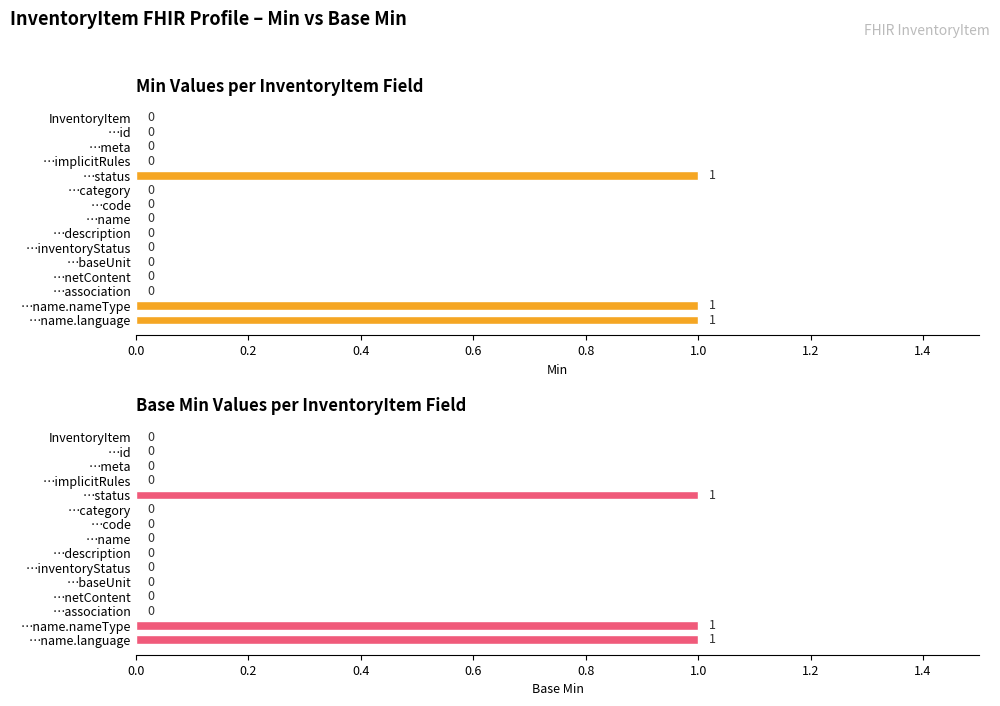

At how many categories does at least one series exceed 0?

3